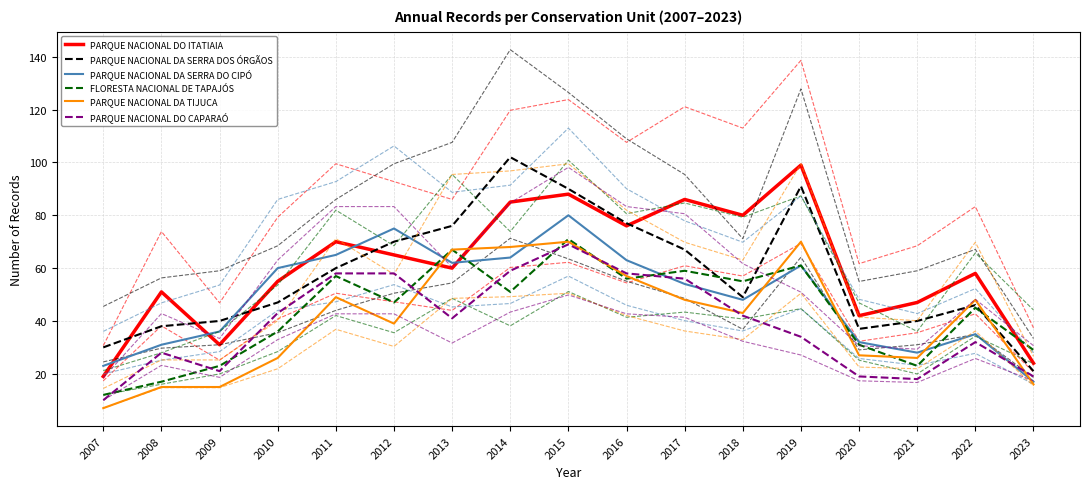

How many lines are shown in the chart?

6